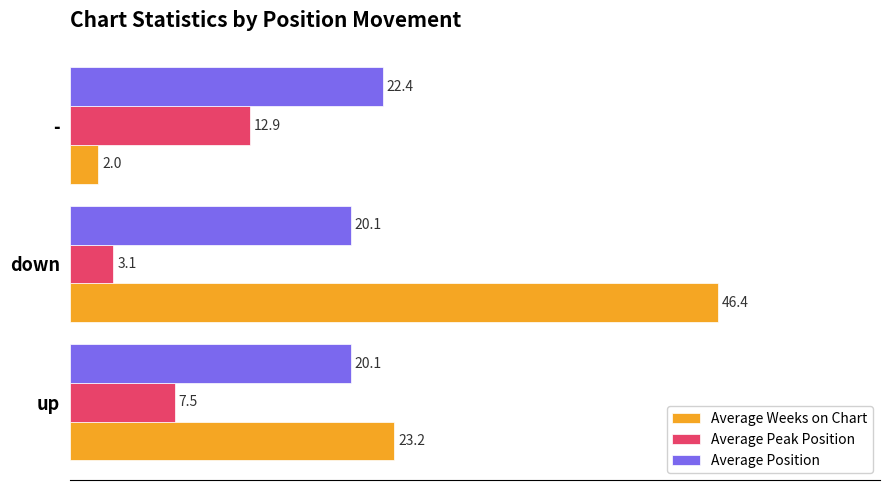

What is the approximate value of Average Peak Position at down?

3.1